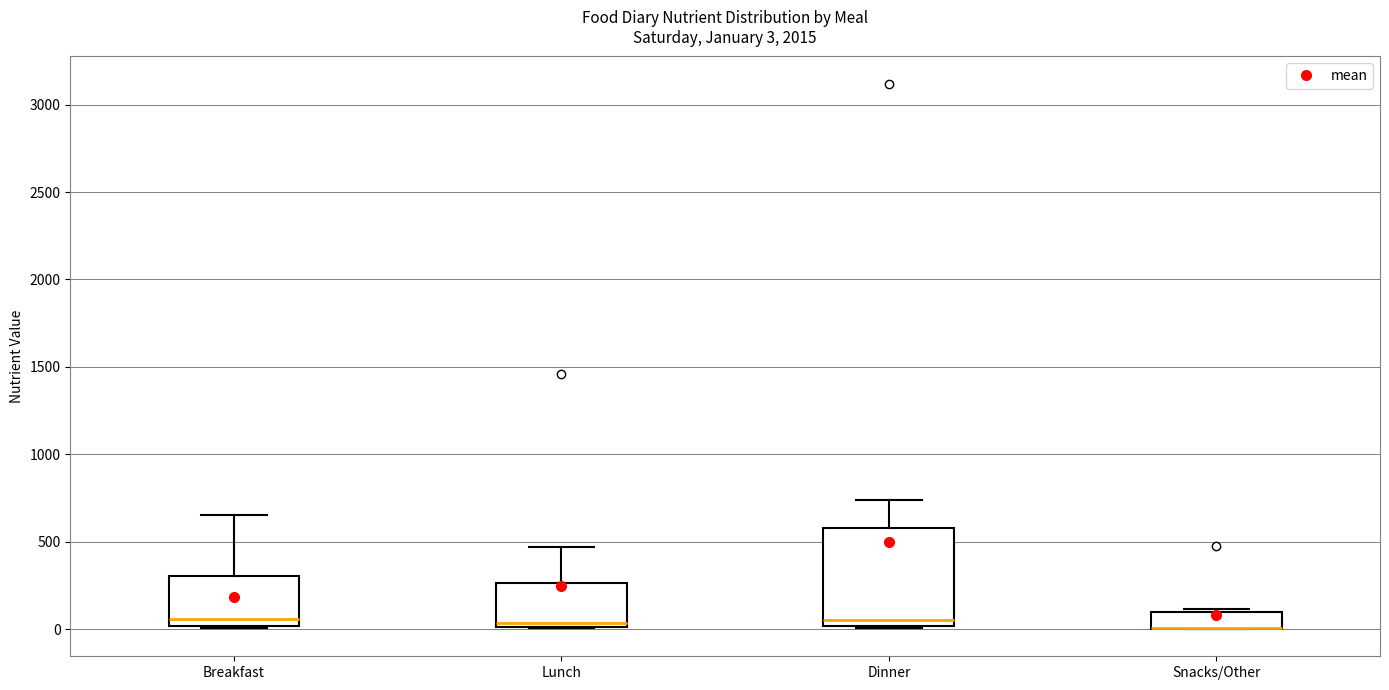

Which box is the tallest, from its lower edge to its upper edge?

Dinner